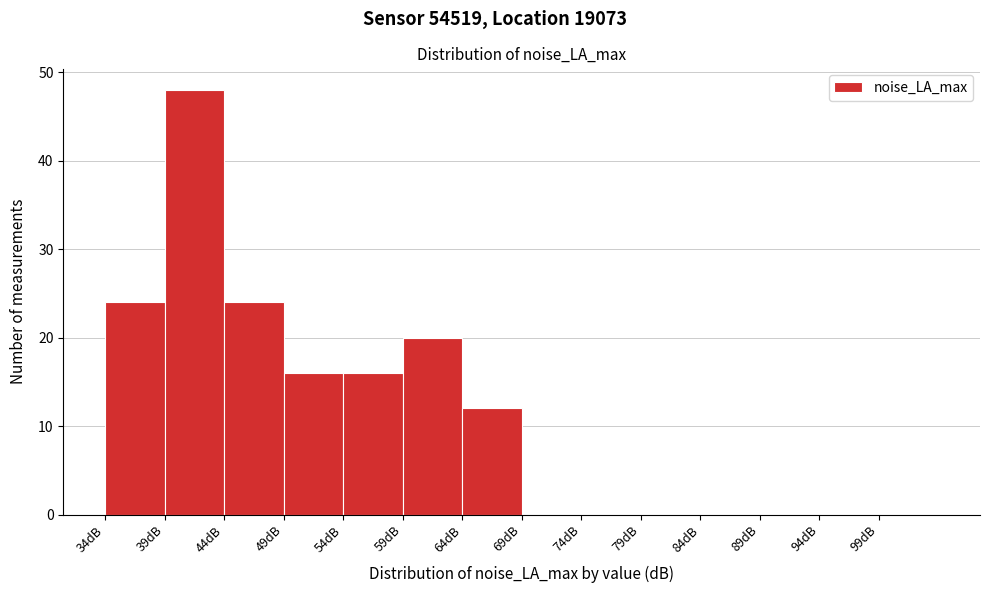

How tall is the bar that spans 39 to 44 on the x-axis? The values are not printed on the chart, so give them approximately, as read against the axis.

48